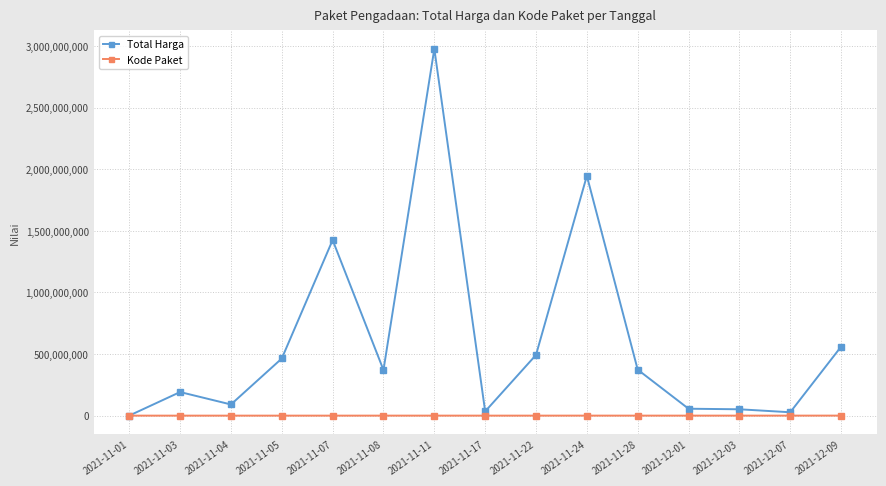

In Kode Paket, how many points are higher than both neighbors (excluding endpoints)?

3